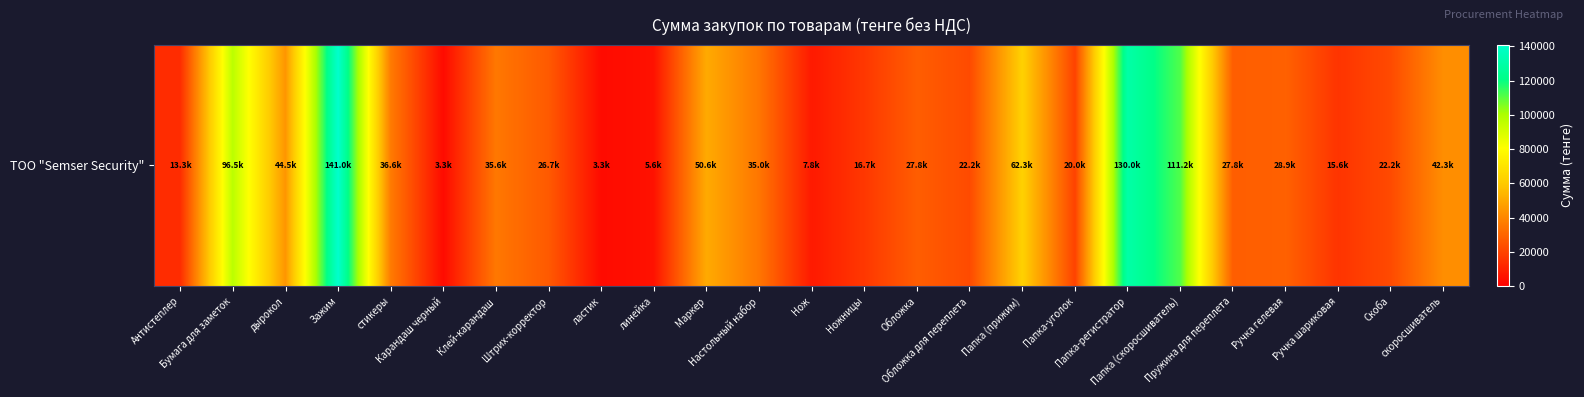

Rank the categories by value from lowest to highest.

Карандаш черный, ластик, линейка, Нож, Антистеплер, Ручка шариковая, Ножницы, Папка-уголок, Обложка для переплета, Скоба, Штрих-корректор, Обложка, Пружина для переплета, Ручка гелевая, Настольный набор, Клей-карандаш, стикеры, скоросшиватель, дырокол, Маркер, Папка (прижим), Бумага для заметок, Папка (скоросшиватель), Папка-регистратор, Зажим